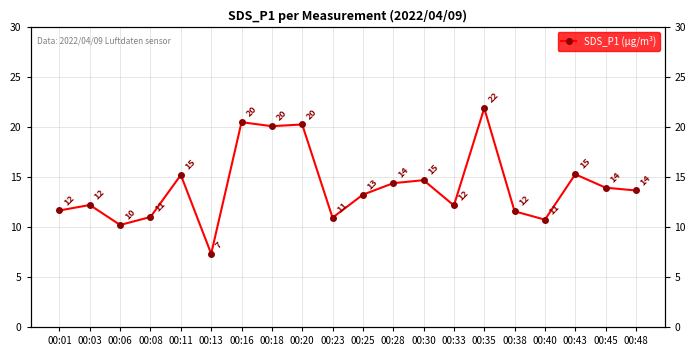

List the labels in order of value, smallest first.

00:13, 00:06, 00:40, 00:23, 00:08, 00:38, 00:01, 00:33, 00:03, 00:25, 00:48, 00:45, 00:28, 00:30, 00:11, 00:43, 00:18, 00:20, 00:16, 00:35